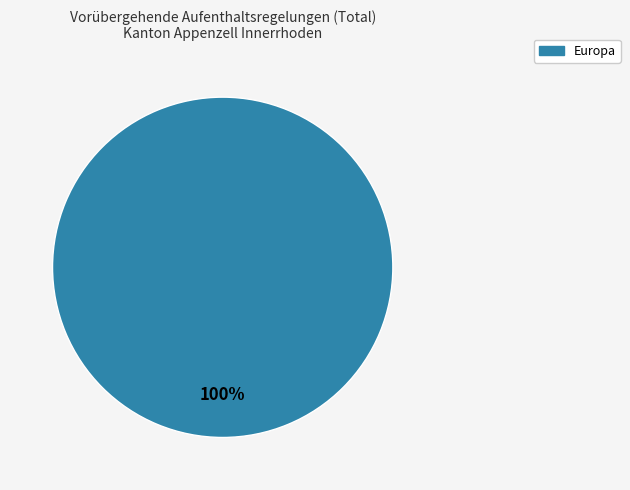

To the nearest percent, what portion does Europa represent?

100%